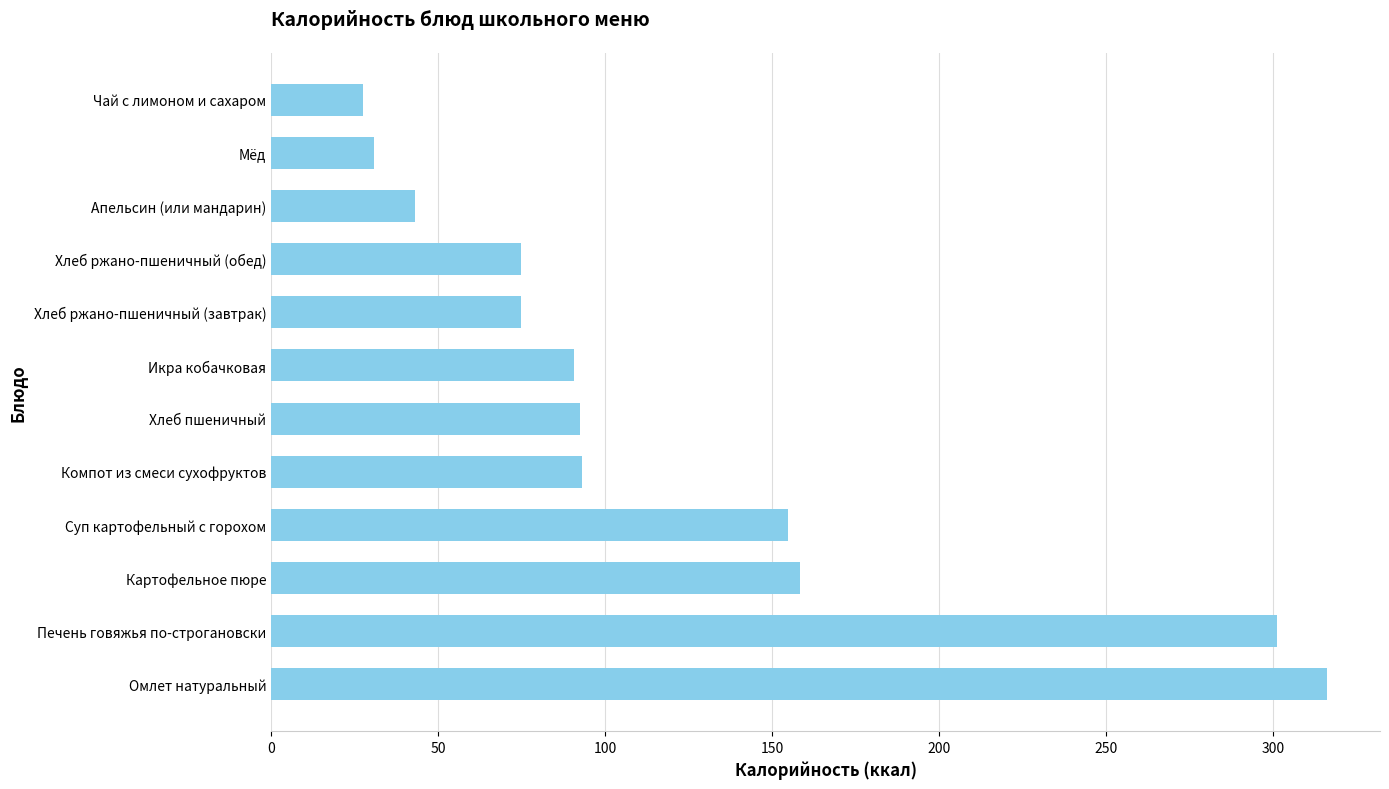

Between Апельсин (или мандарин) and Хлеб пшеничный, which is larger?

Хлеб пшеничный